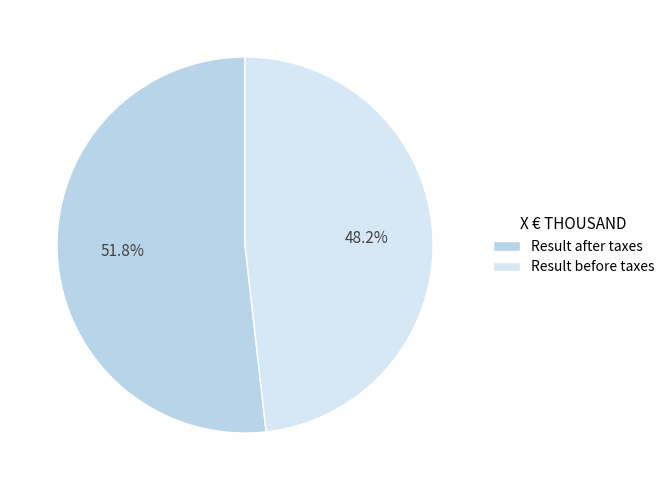

What is the change in value from Result after taxes to Result before taxes?

-220